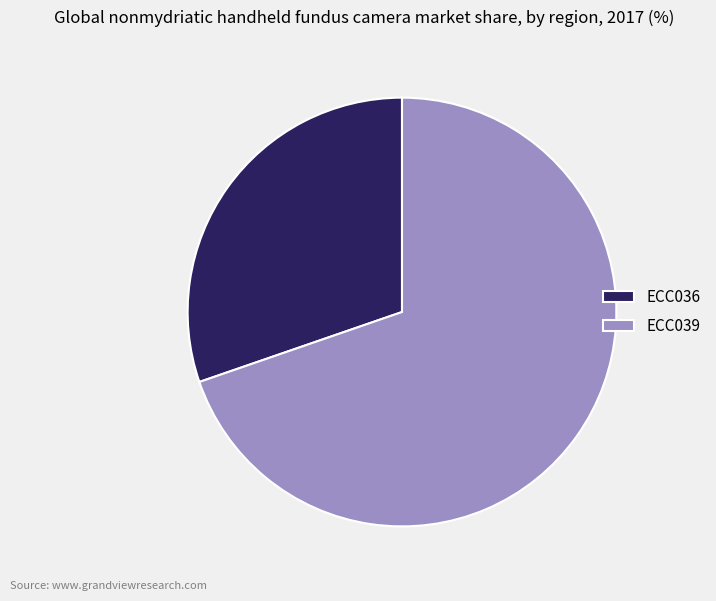

Which category has the biggest portion of the pie?

ECC039